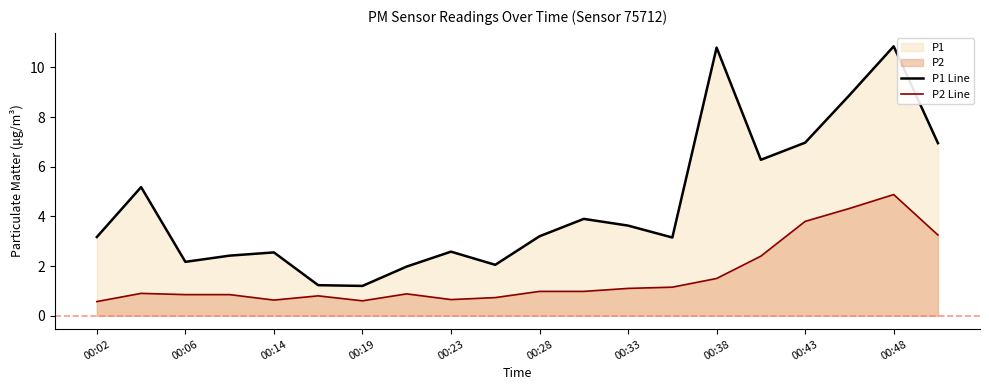

Which series has the largest range (max minus min)?

P1 Line